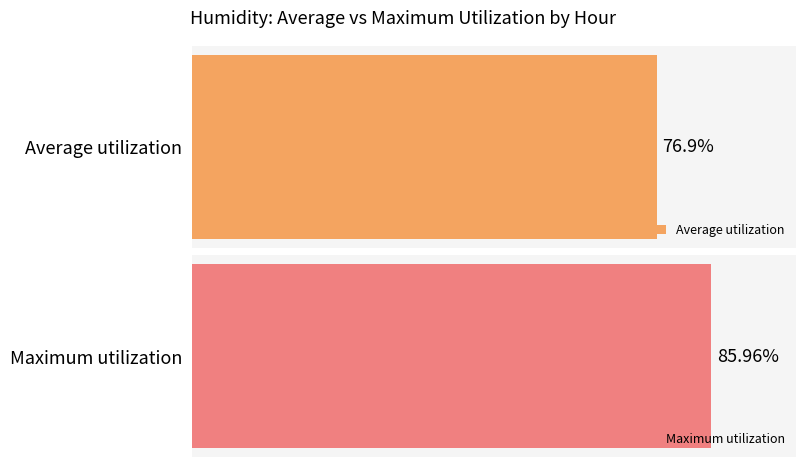

How many series are shown in this chart?

2